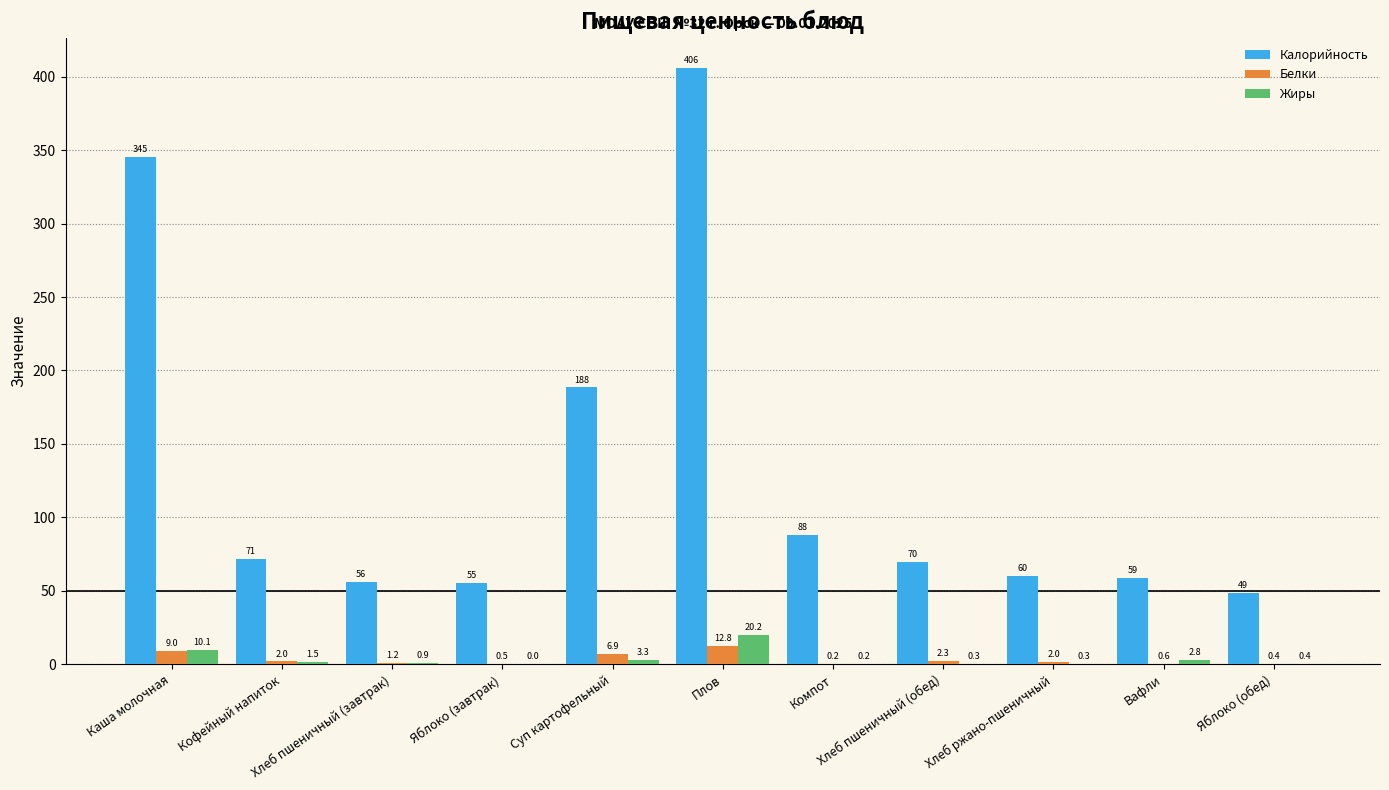

Does the chart contain stacked bars?

No